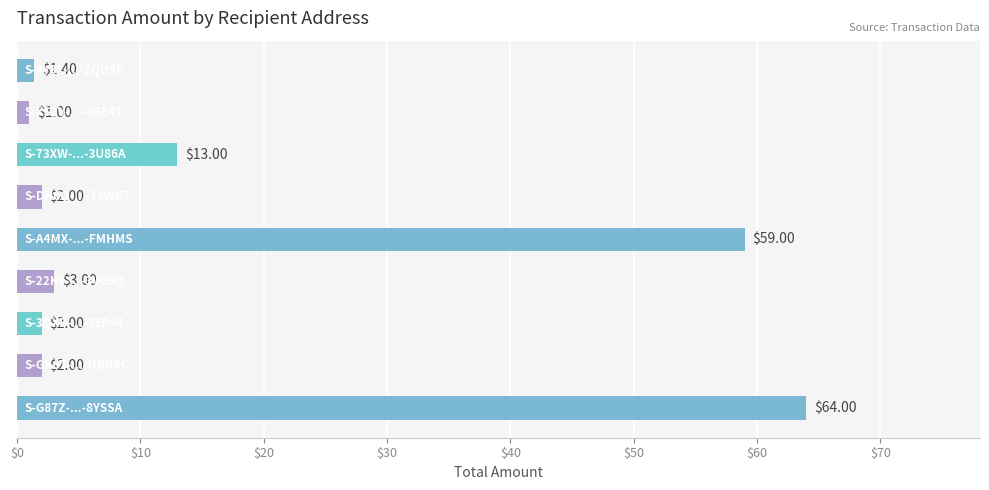

What is the sum of all values?

147.4